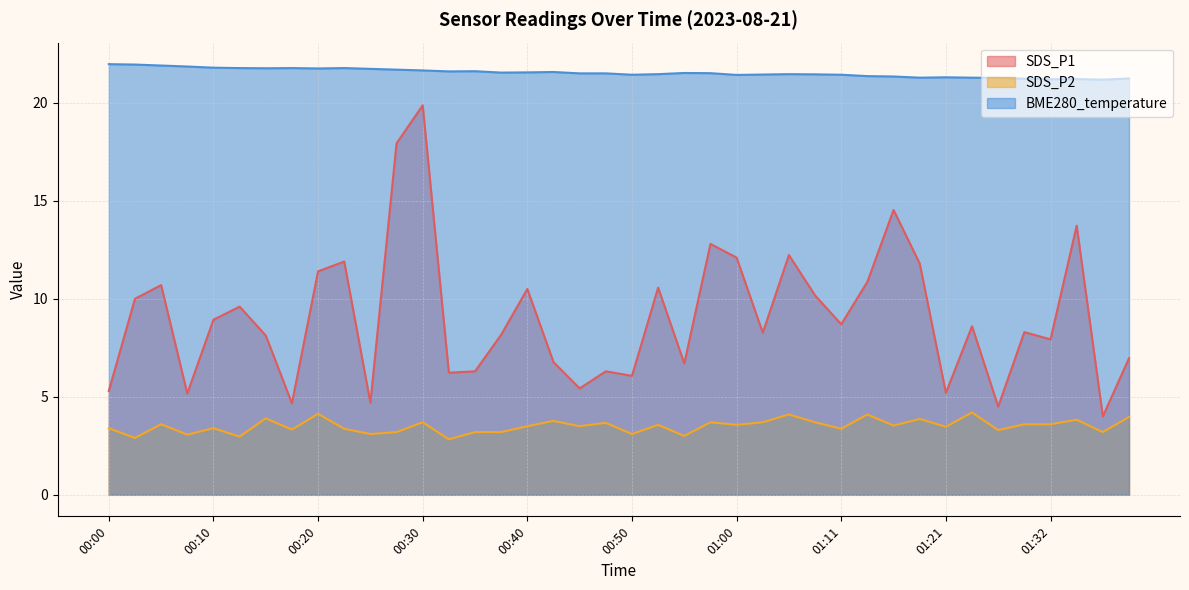

What is the maximum value for SDS_P1?

19.9